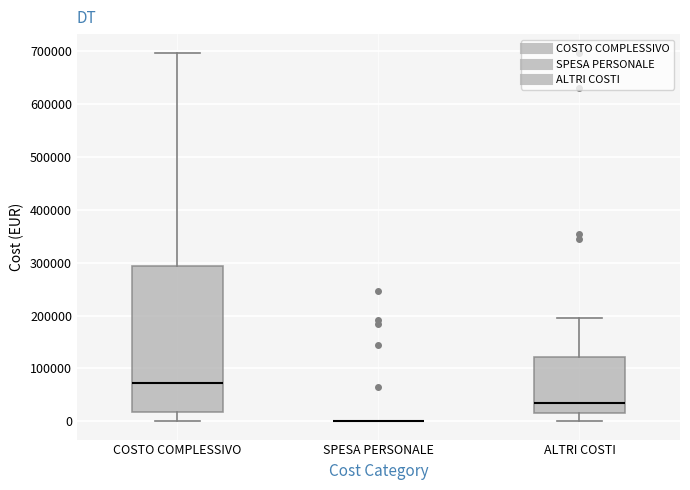

Reading left to right, read every box against the y-axis: the position of its median line, the range the box covers, and the ends of its whiskers. The values are not printed on the chart, so give them approximately, as read against the axis.

COSTO COMPLESSIVO: median 70000, box 20000 to 290000, whiskers 0 to 700000
SPESA PERSONALE: box collapsed to a line at 0, whiskers 0 to 0
ALTRI COSTI: median 40000, box 20000 to 120000, whiskers 0 to 200000